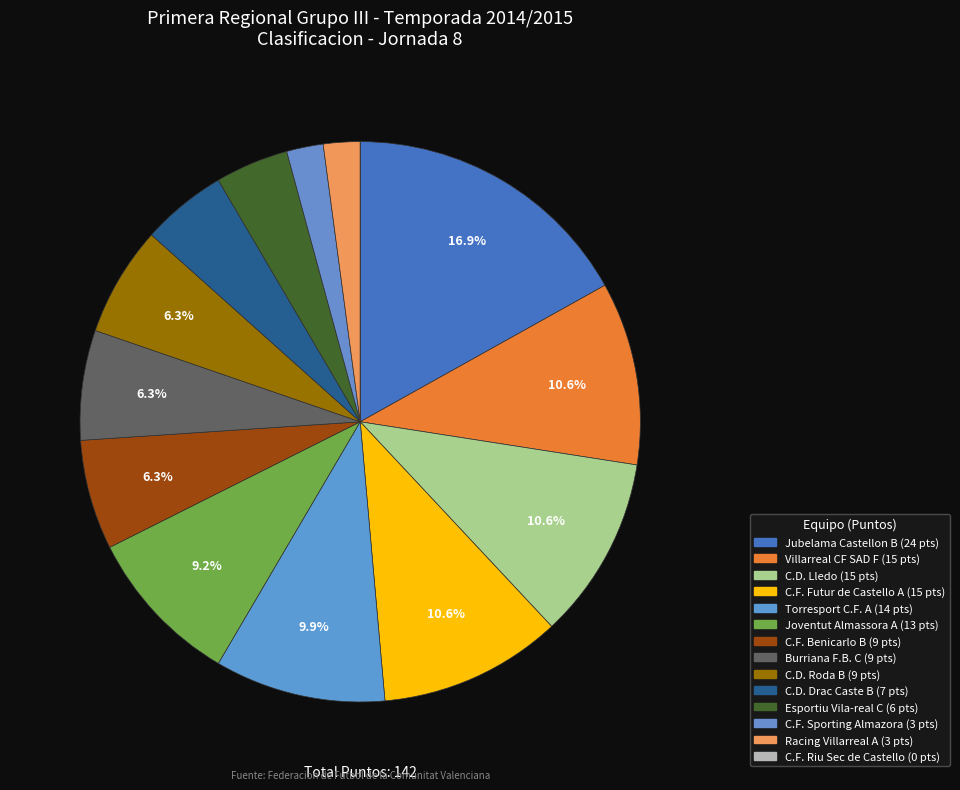

Combined, do C.F. Futur de Castello A and C.D. Roda B account for over 50%?

No